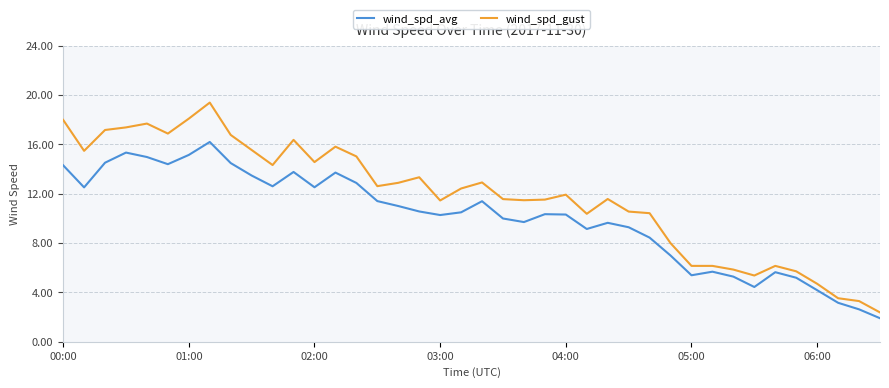

What is the highest value of the wind_spd_gust series?

19.4